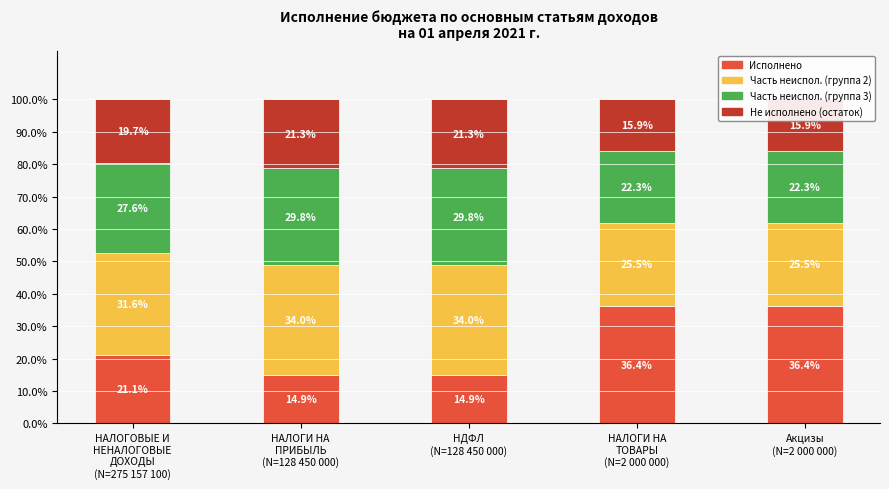

Is the value of Часть неиспол. (группа 3) at НАЛОГИ НА
ПРИБЫЛЬ
(N=128 450 000) greater than the value of Исполнено at НАЛОГИ НА
ПРИБЫЛЬ
(N=128 450 000)?

Yes